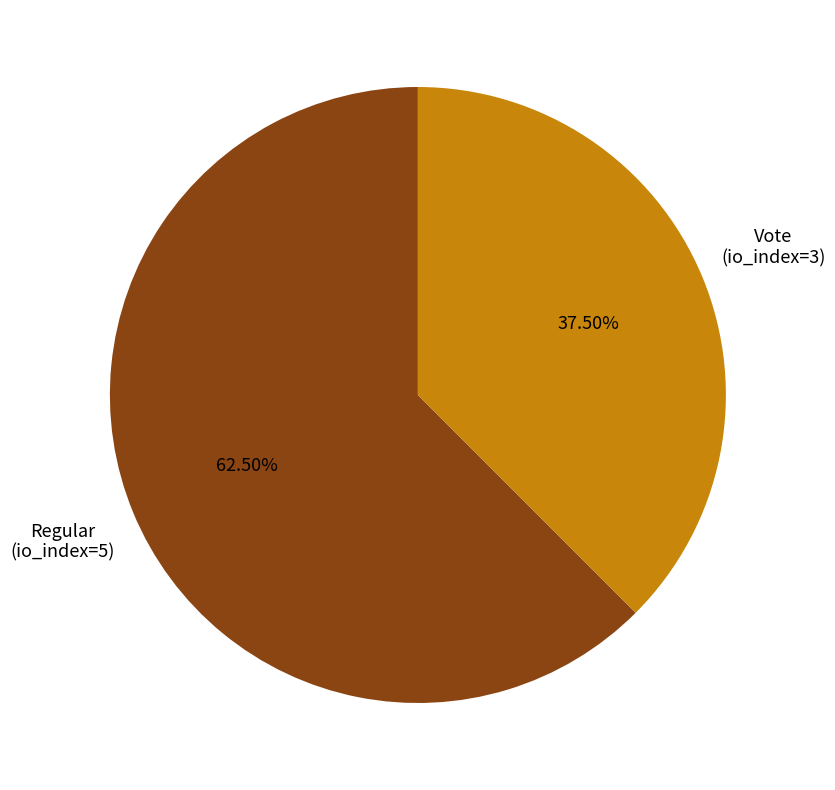

Is there a majority slice in this chart?

Yes